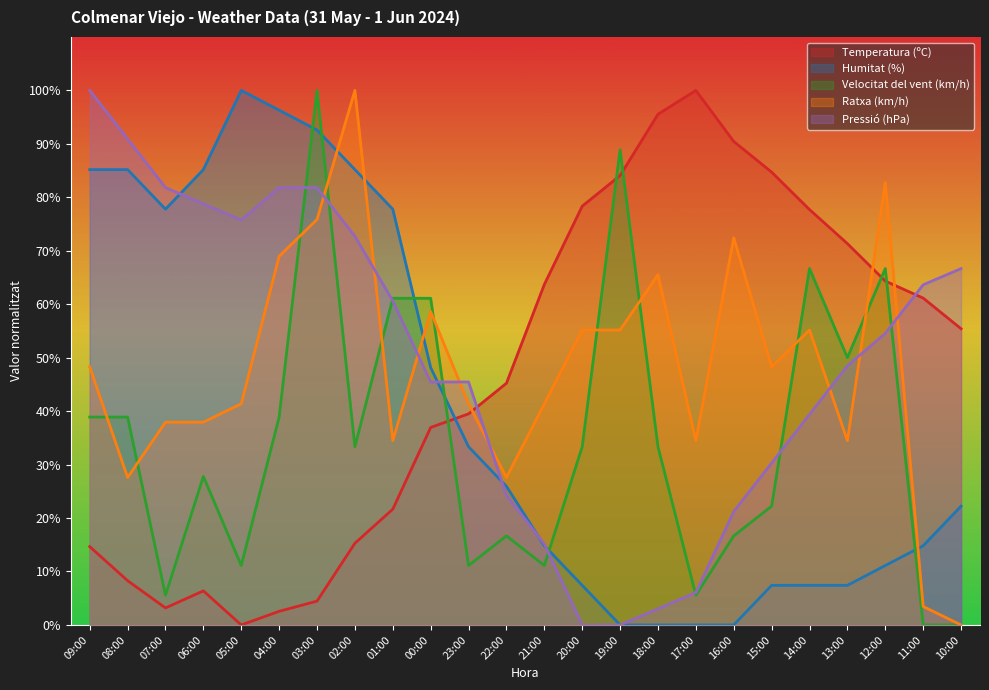

What is the label of the 17th point from the left?

17:00